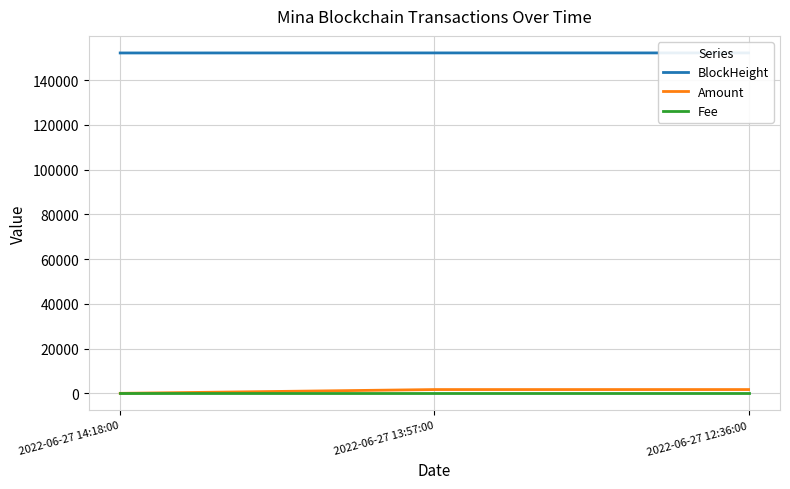

How many Fee values are between 0 and 1?

3